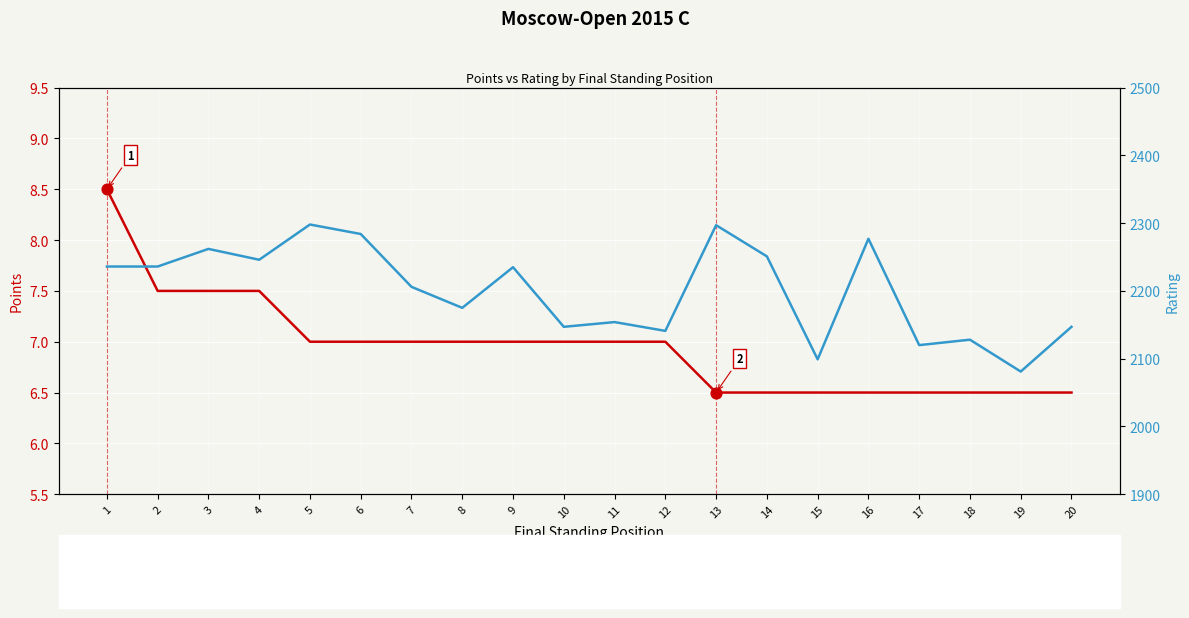

Which series contains the highest Y value?

Rating (right axis)